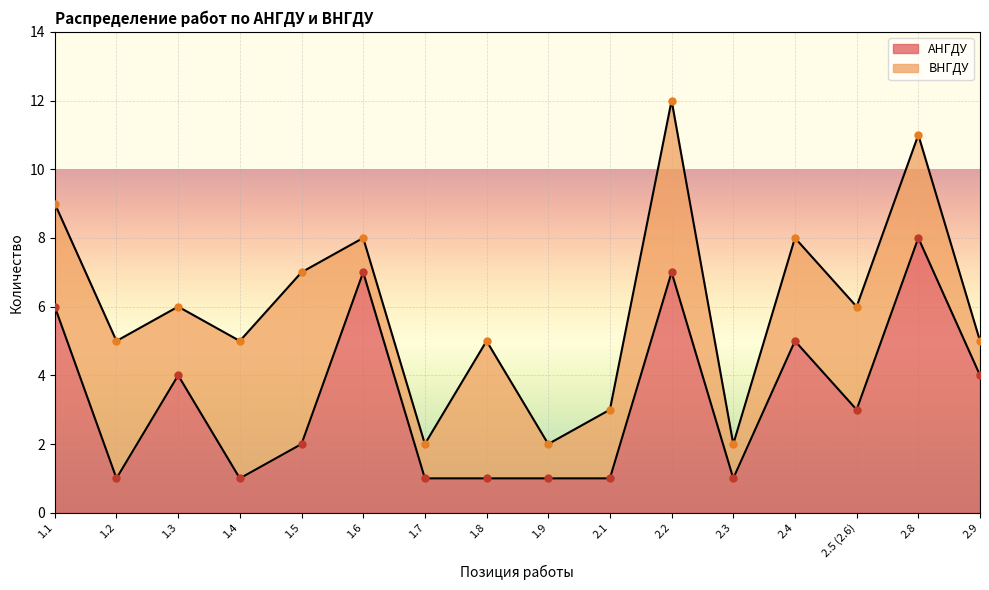

At which label does the data first exceed 3?

1.1